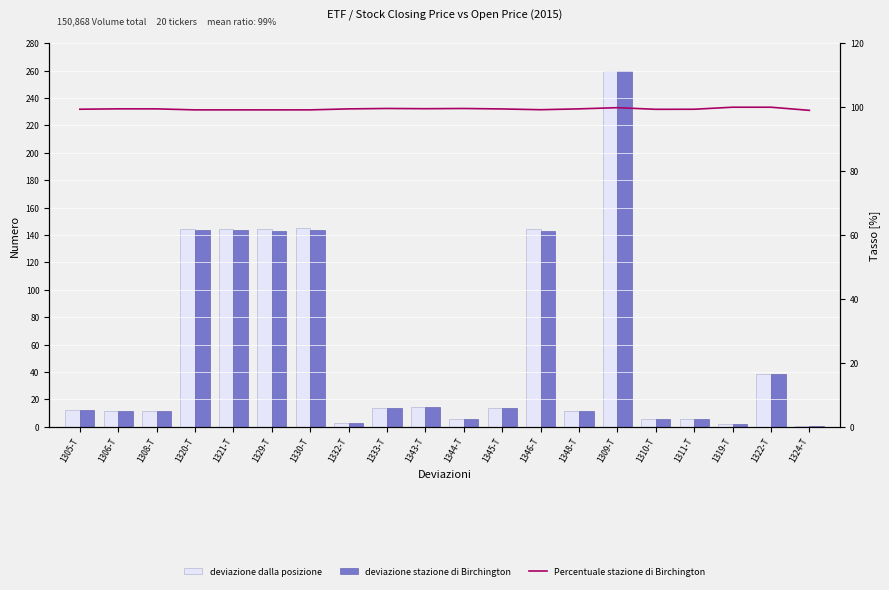

Rank the categories by deviazione dalla posizione value from highest to lowest.

1309-T, 1330-T, 1320-T, 1321-T, 1346-T, 1329-T, 1322-T, 1343-T, 1345-T, 1333-T, 1305-T, 1306-T, 1348-T, 1308-T, 1311-T, 1310-T, 1344-T, 1332-T, 1319-T, 1324-T